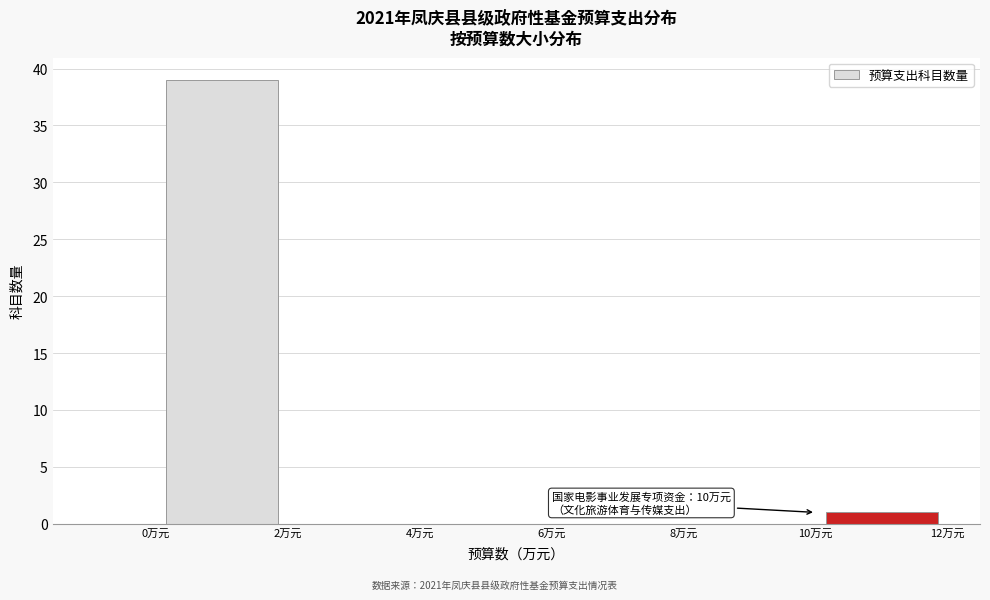

Which range on the x-axis has the tallest bar?

0 to 2